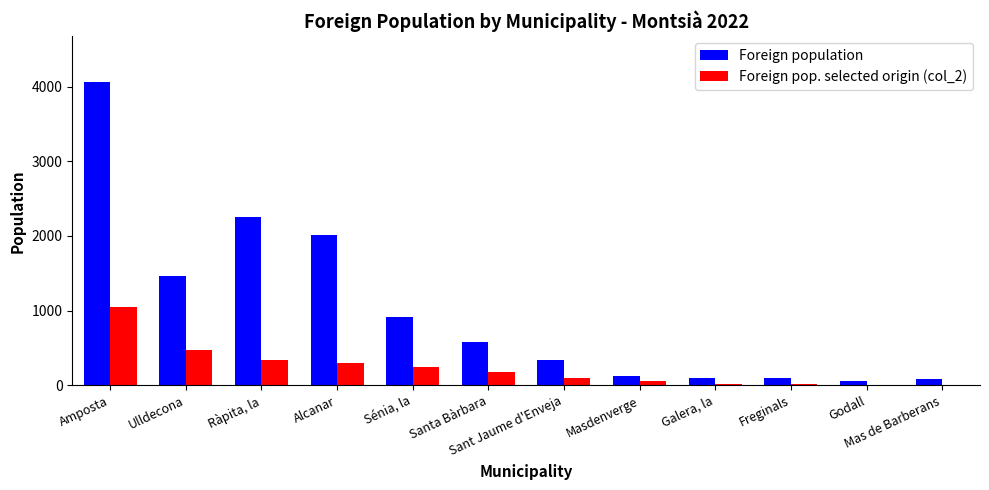

At which label is Foreign population closest to 2064?

Alcanar